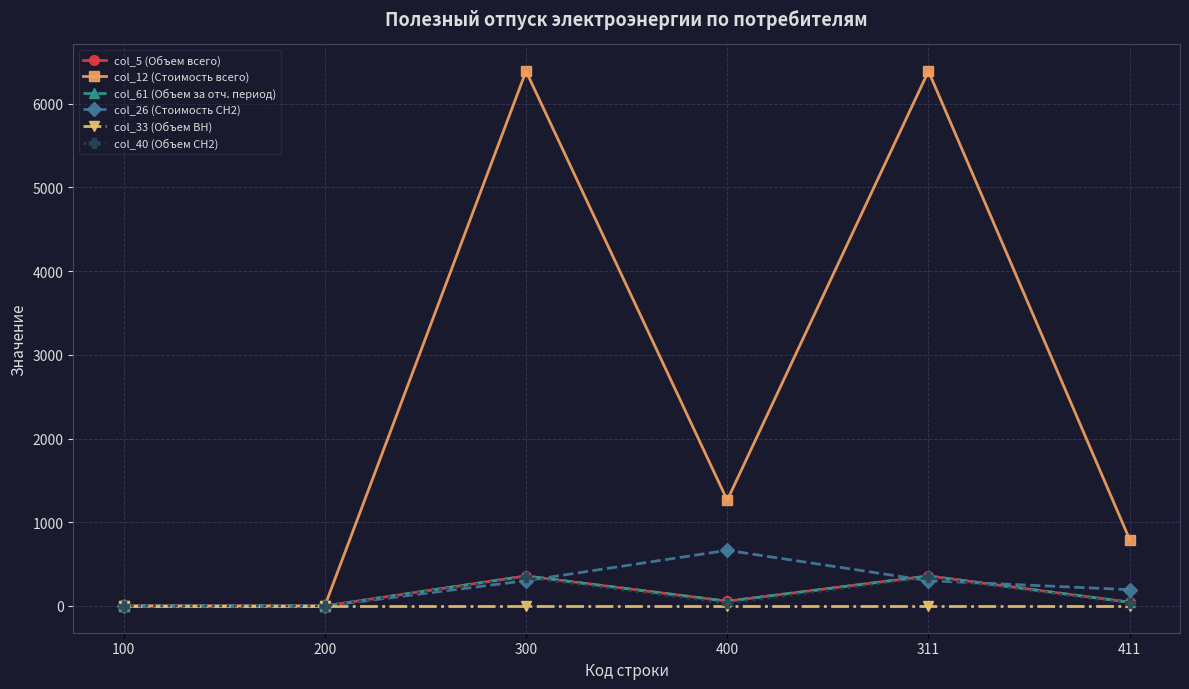

What is the difference between the highest and lowest values at 300?

6389.0